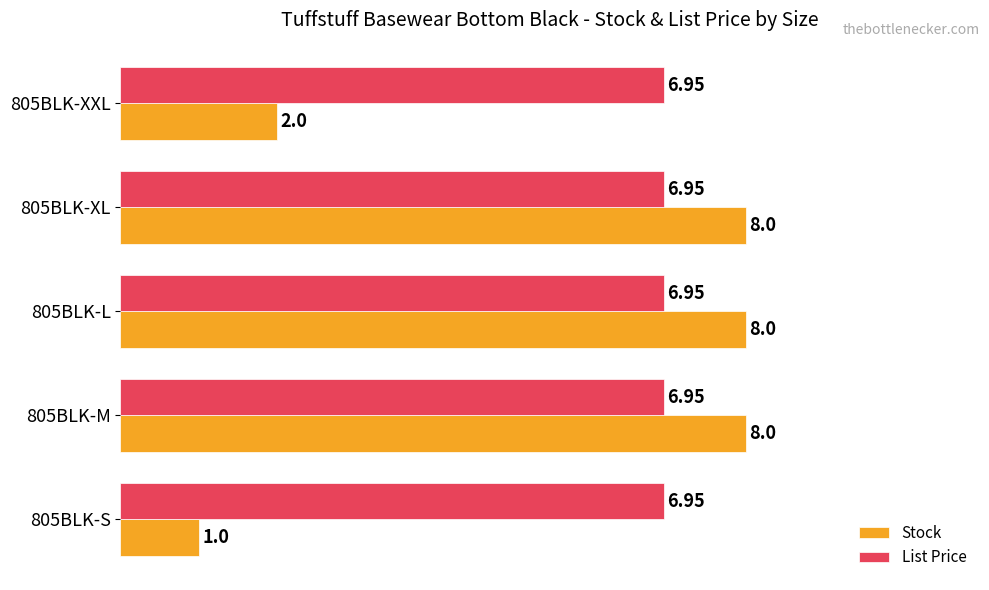

Which series changed the most between 805BLK-S and 805BLK-XXL?

Stock